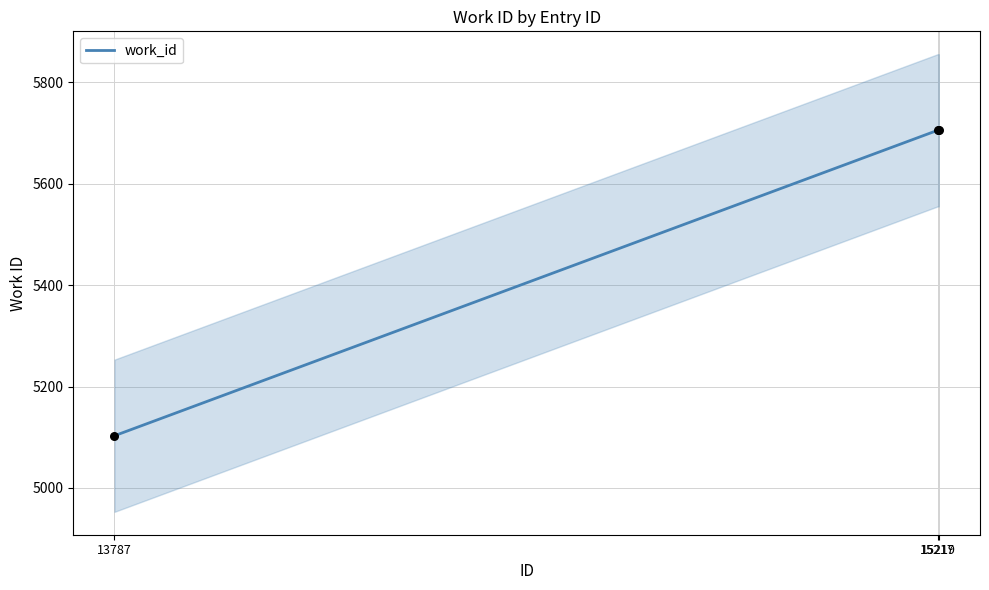

What is the change in value from 13787 to 15217?

+602